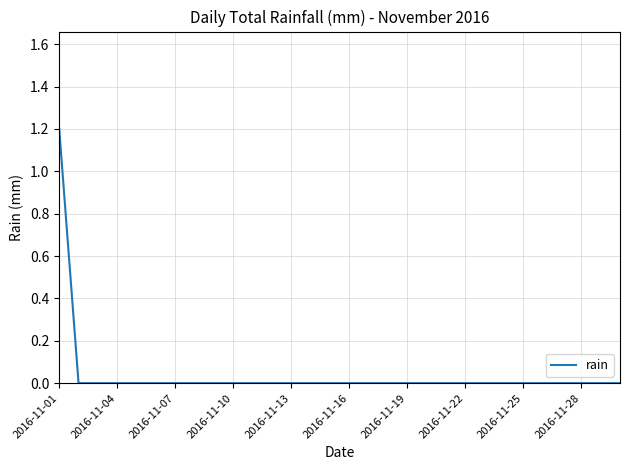

What is the difference between the maximum and minimum values?

1.2